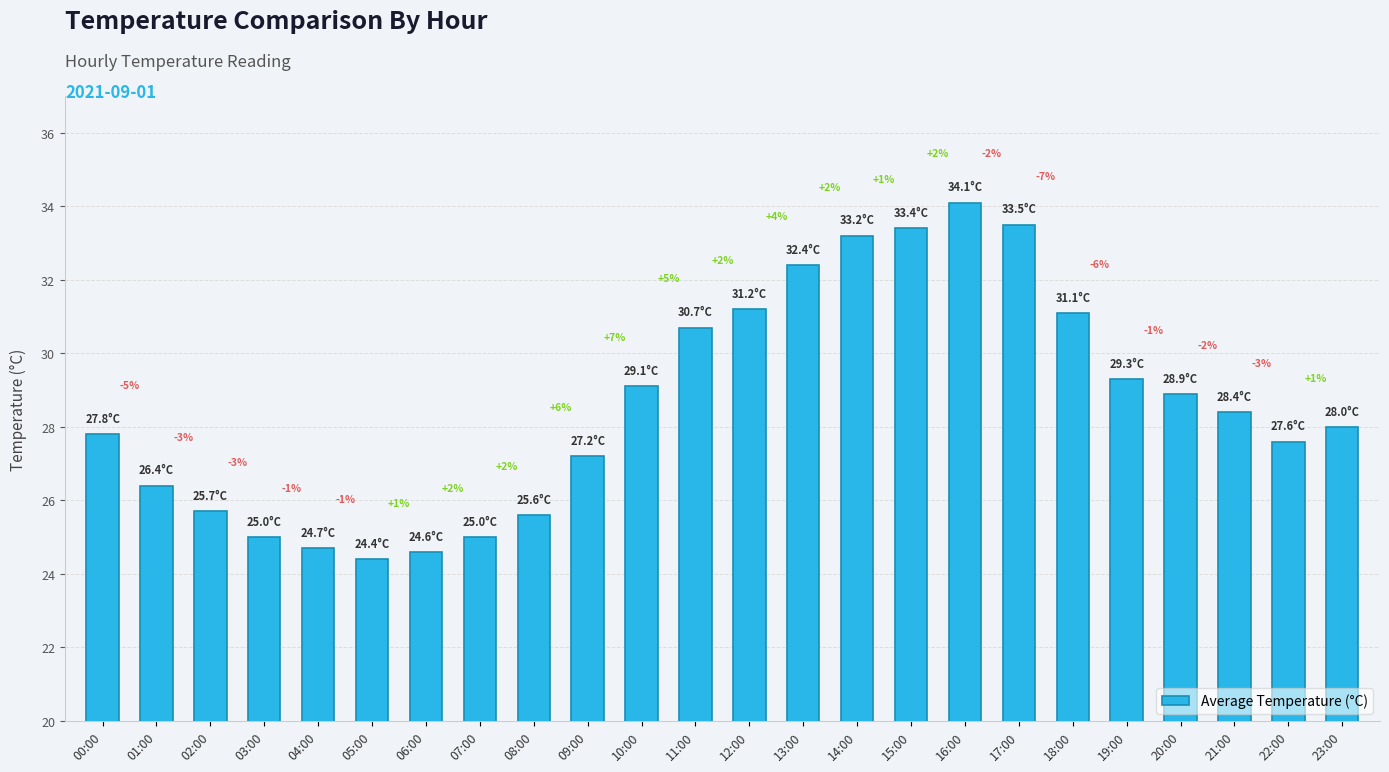

What is the difference between the second highest and minimum values?

9.1